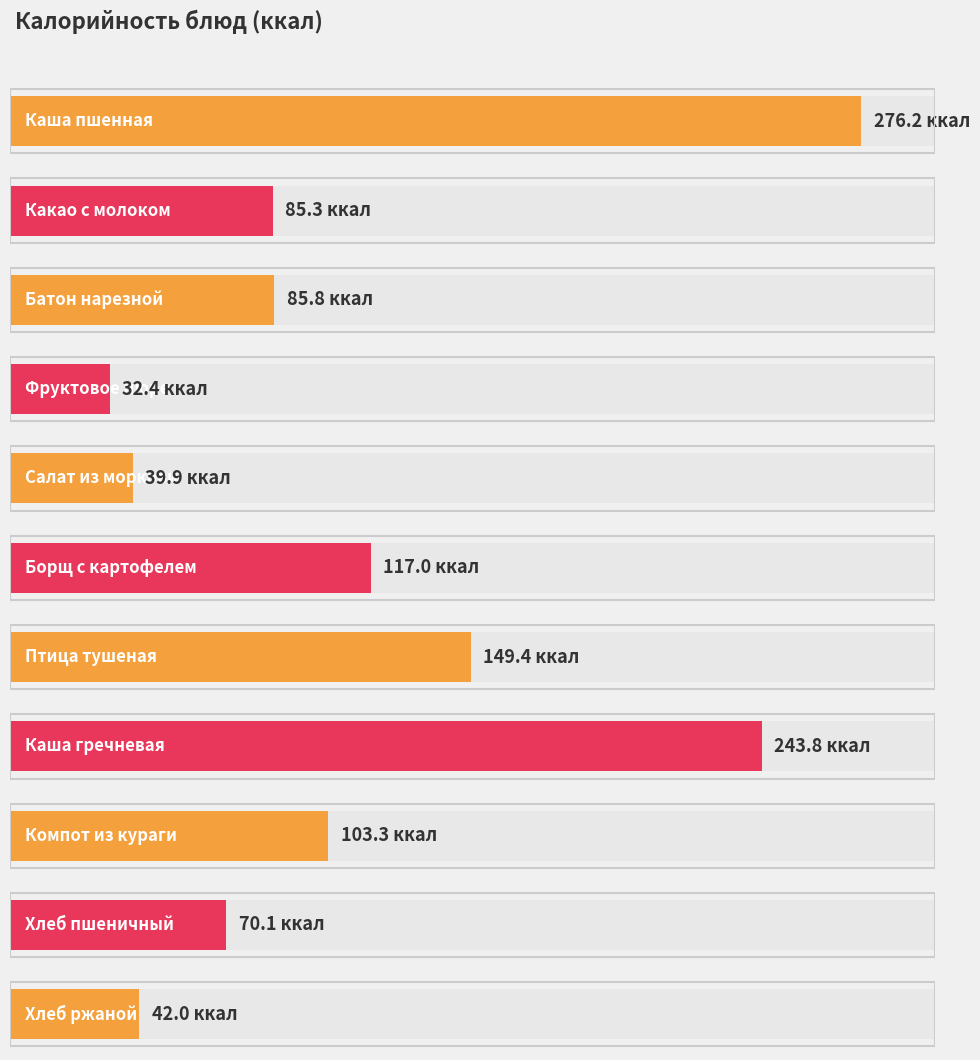

What is the change in value from Каша гречневая to Хлеб пшеничный?

-173.7